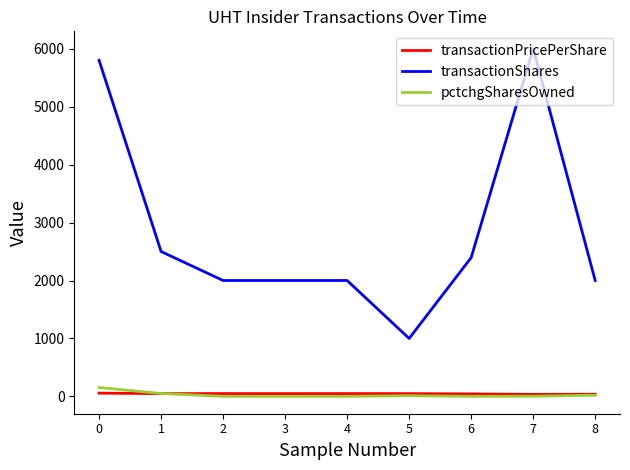

What is the average value of the pctchgSharesOwned series?

27.0